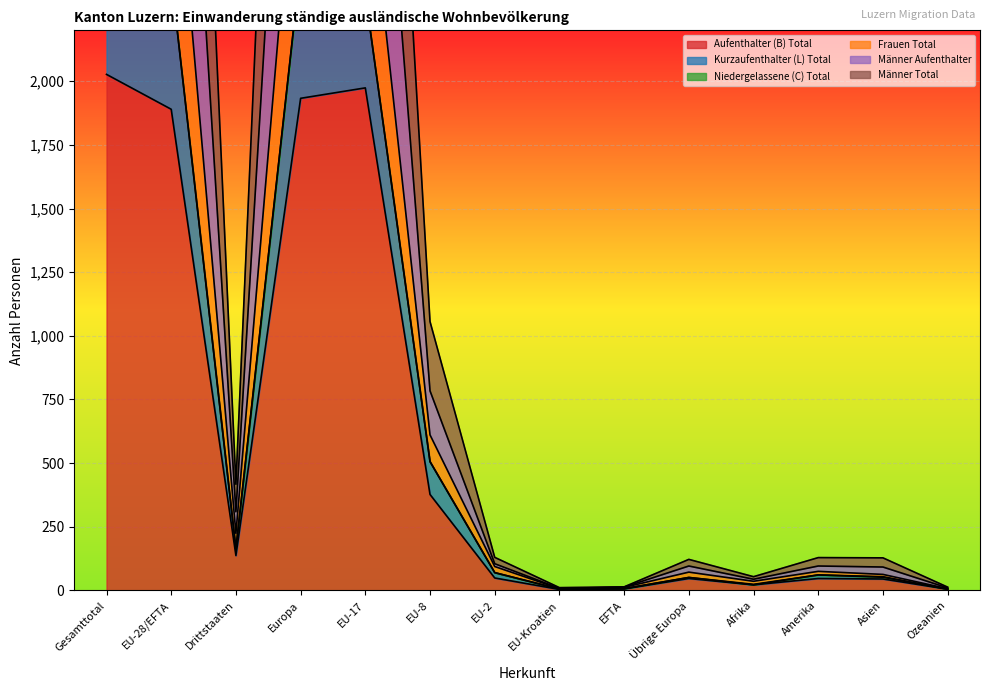

What is the label of the 9th point from the right?

EU-8